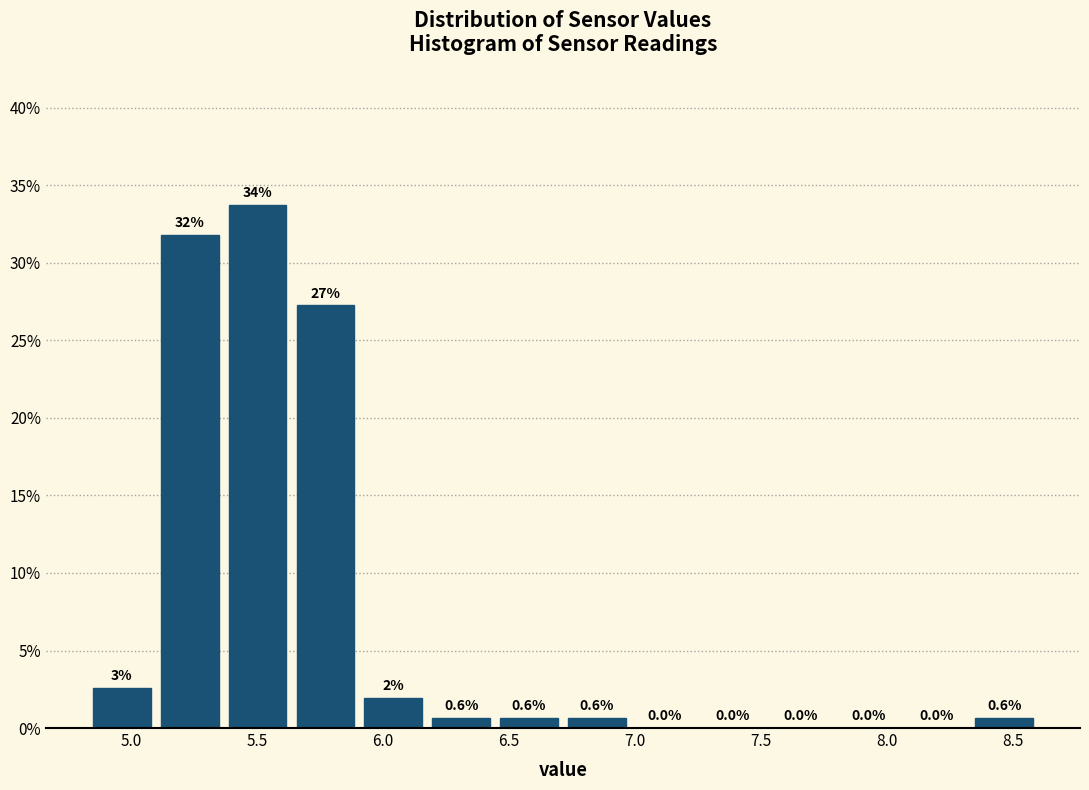

Over which range of the x-axis is the bar tallest?

5.35 to 5.65